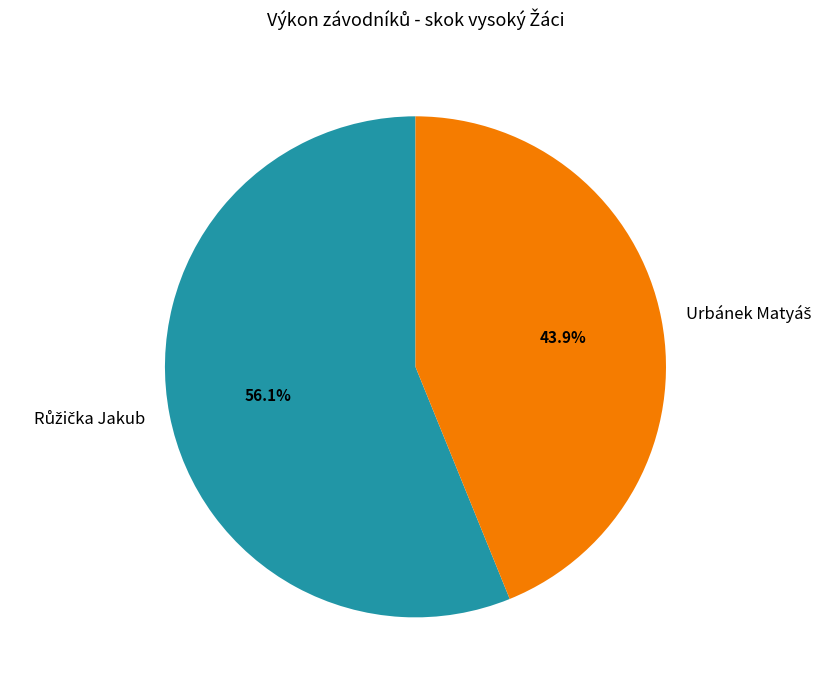

Is there any slice that represents more than half of the pie?

Yes